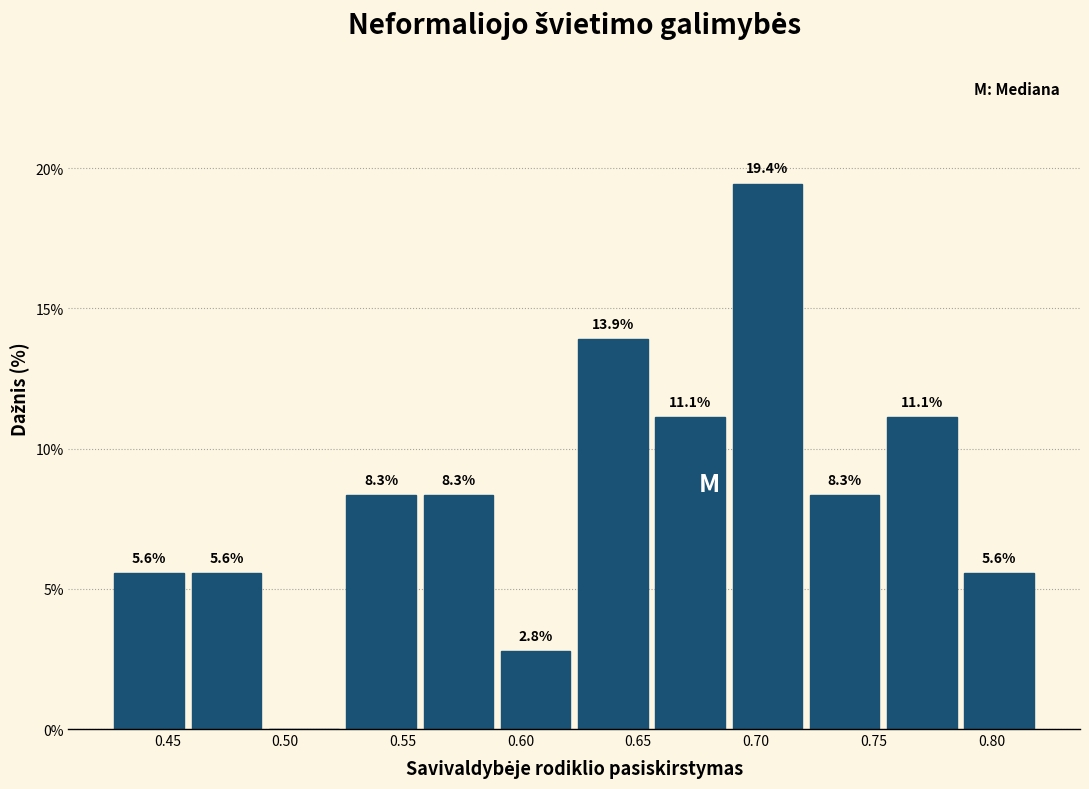

Which range on the x-axis has the tallest bar?

0.690 to 0.720